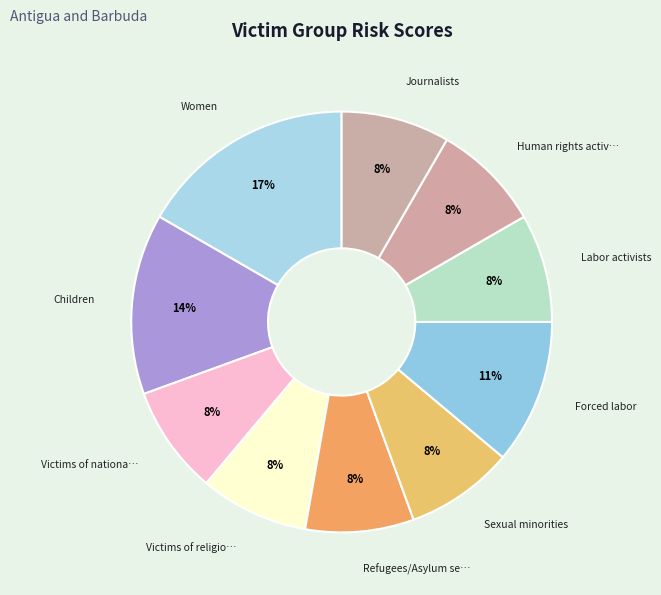

How many segments does this pie chart have?

10